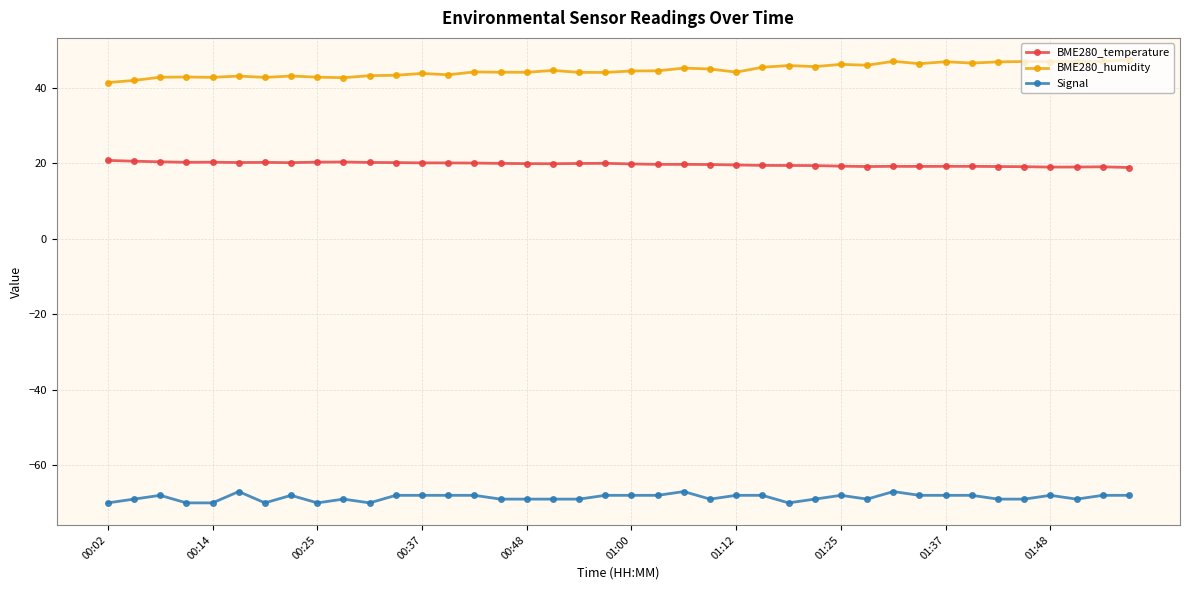

What is the value of the BME280_temperature point at the 24th from the left?

19.7